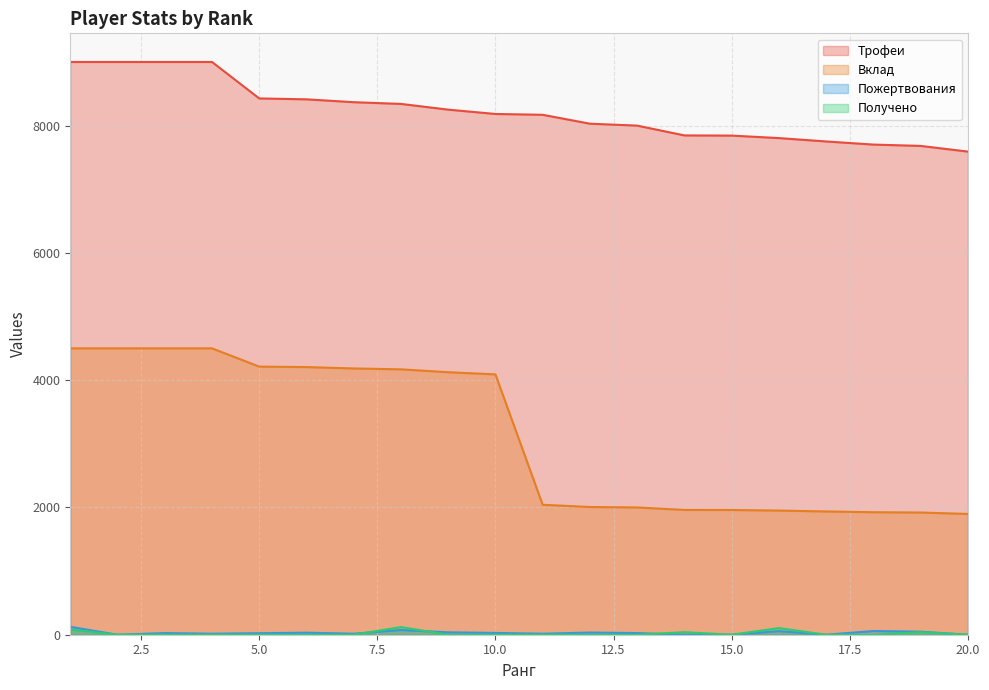

What is the difference between the maximum and second lowest values in the Пожертвования series?

124